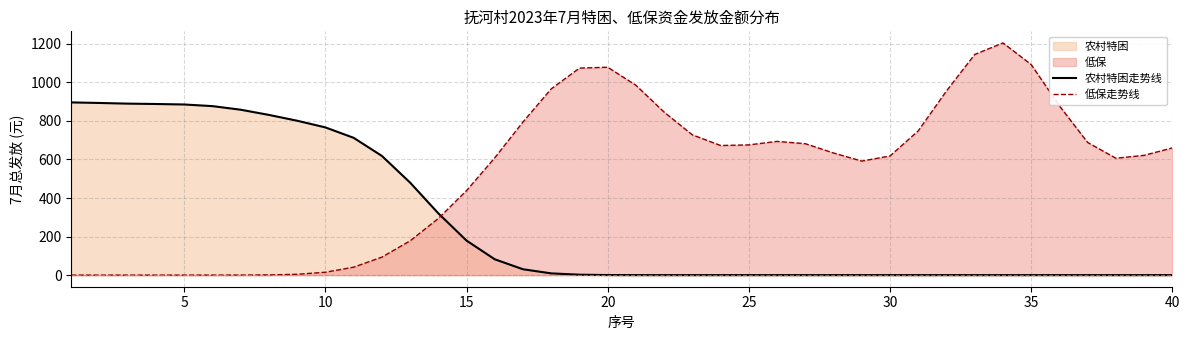

What is the difference between the maximum and second lowest values in the 低保走势线 series?

1204.7